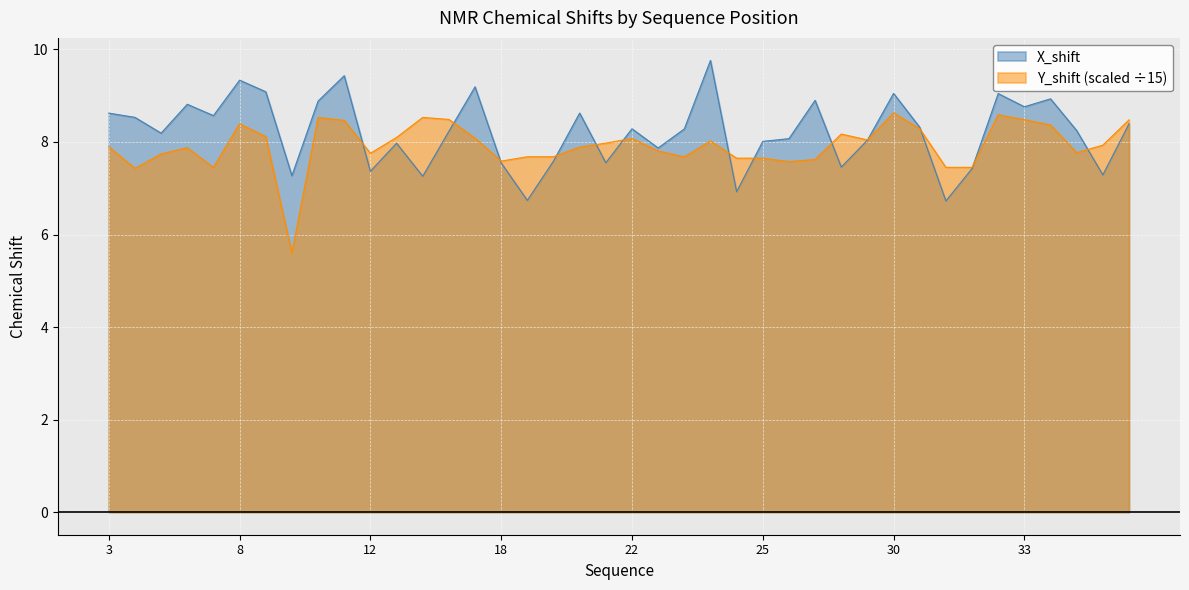

In X_shift, how many points are lower than both neighbors (excluding endpoints)?

13